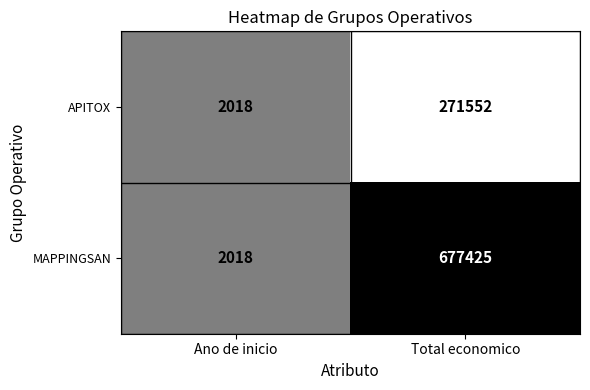

Which series changed the most between Ano de inicio and Total economico?

MAPPINGSAN